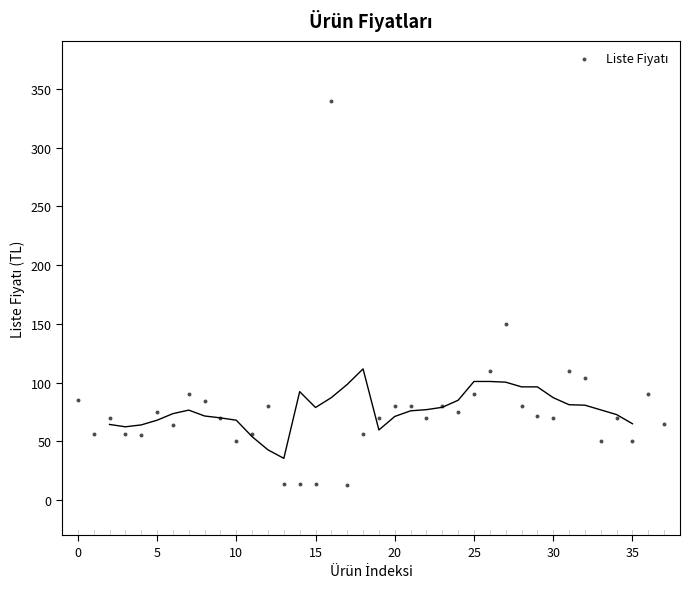

What Y value in the scatter plot is closest to 176?

150.0